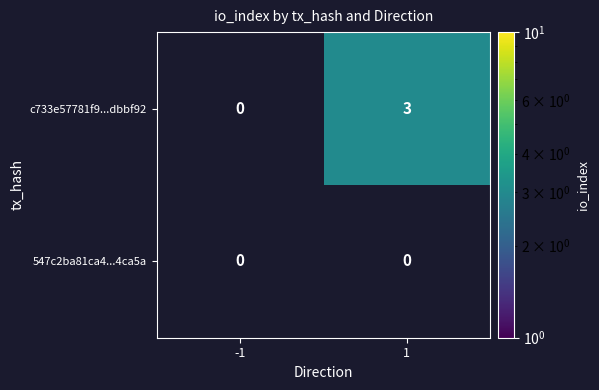

The value of c733e57781f9...dbbf92 at 1 is 1. True or false?

False